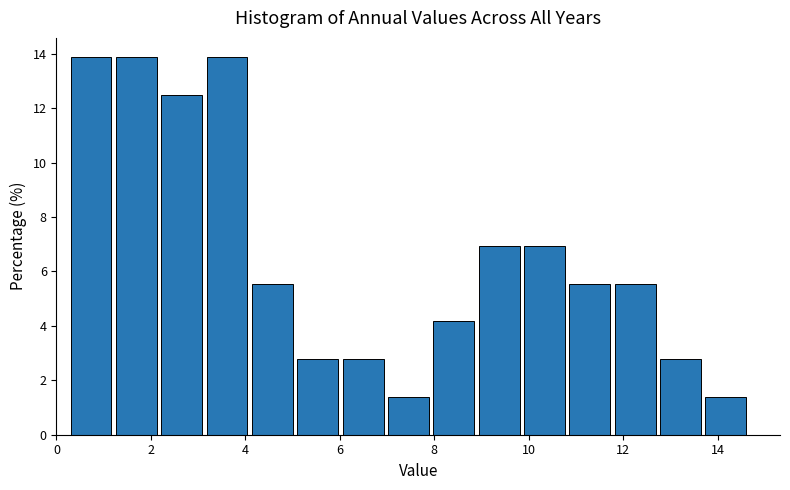

Reading left to right, transcribe this chart: for each bar, give the range it covers on the x-axis and its height. Neither the bar edges nor the heights are printed on the chart, so give them approximately, as read against the axes.

0.30 to 1.26: 13.8
1.26 to 2.22: 13.8
2.22 to 3.18: 12.6
3.18 to 4.14: 13.8
4.14 to 5.10: 5.6
5.10 to 6.06: 2.8
6.06 to 7.02: 2.8
7.02 to 7.98: 1.4
7.98 to 8.94: 4.2
8.94 to 9.90: 7.0
9.90 to 10.86: 7.0
10.86 to 11.82: 5.6
11.82 to 12.78: 5.6
12.78 to 13.74: 2.8
13.74 to 14.70: 1.4